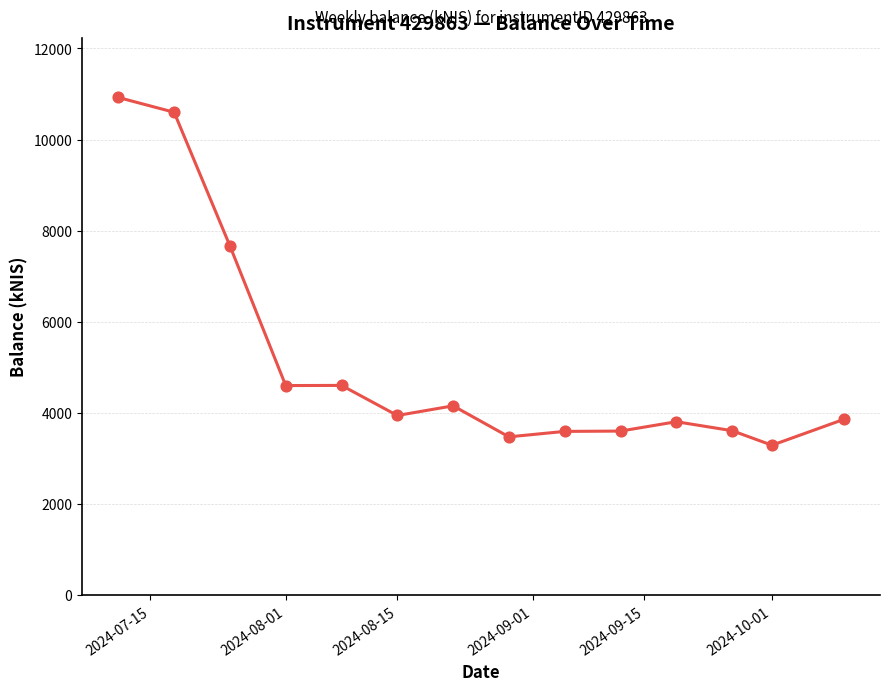

What is the difference between the maximum and minimum values?

7630.5